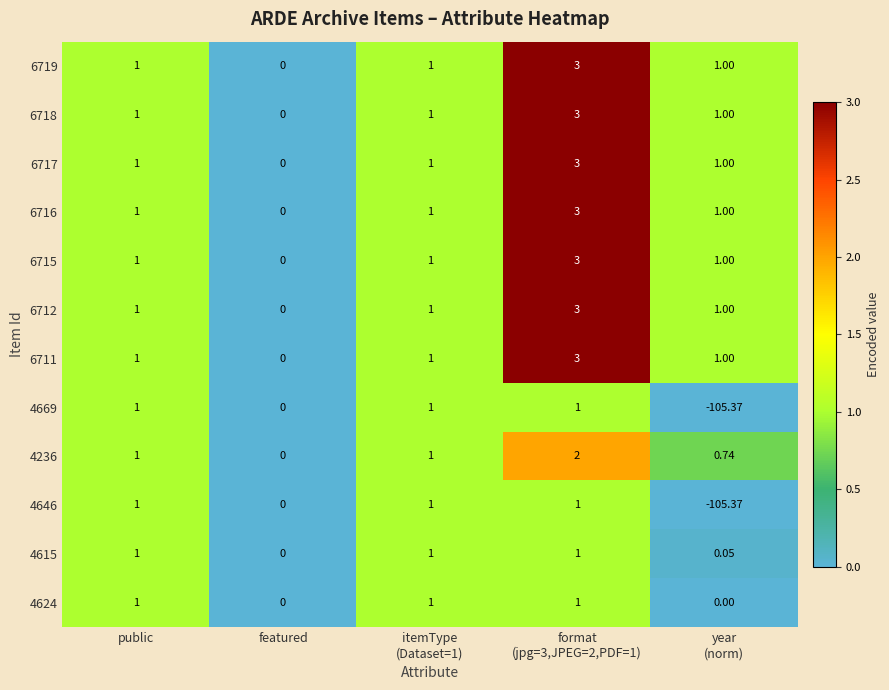

Where is 4646 nearest to the value -52?

featured